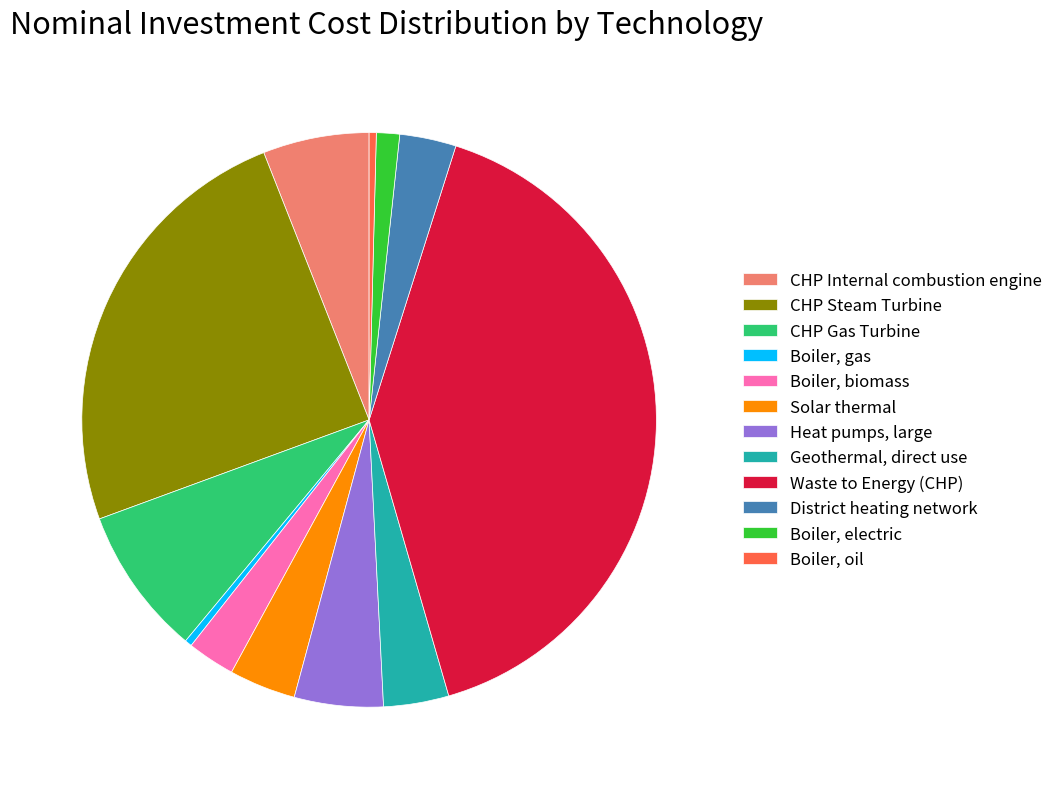

Does Boiler, electric account for over 50% of the chart?

No